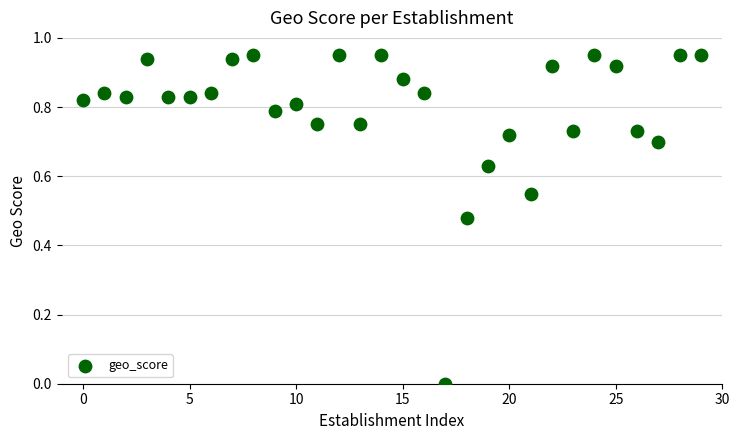

How many points are shown in the scatter plot?

30